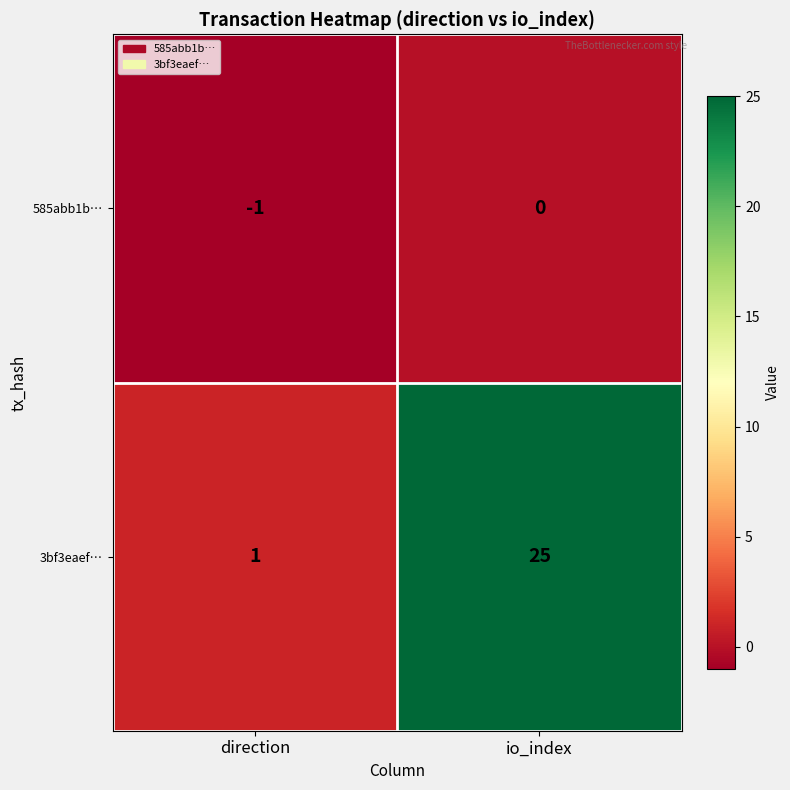

The 3bf3eaef… series shows 25 at io_index. True or false?

True